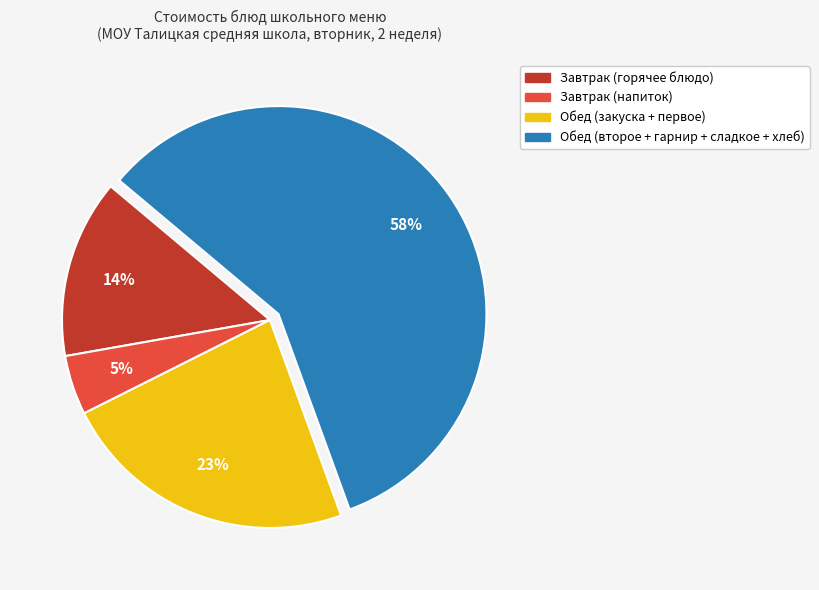

Is there any slice that represents more than half of the pie?

Yes